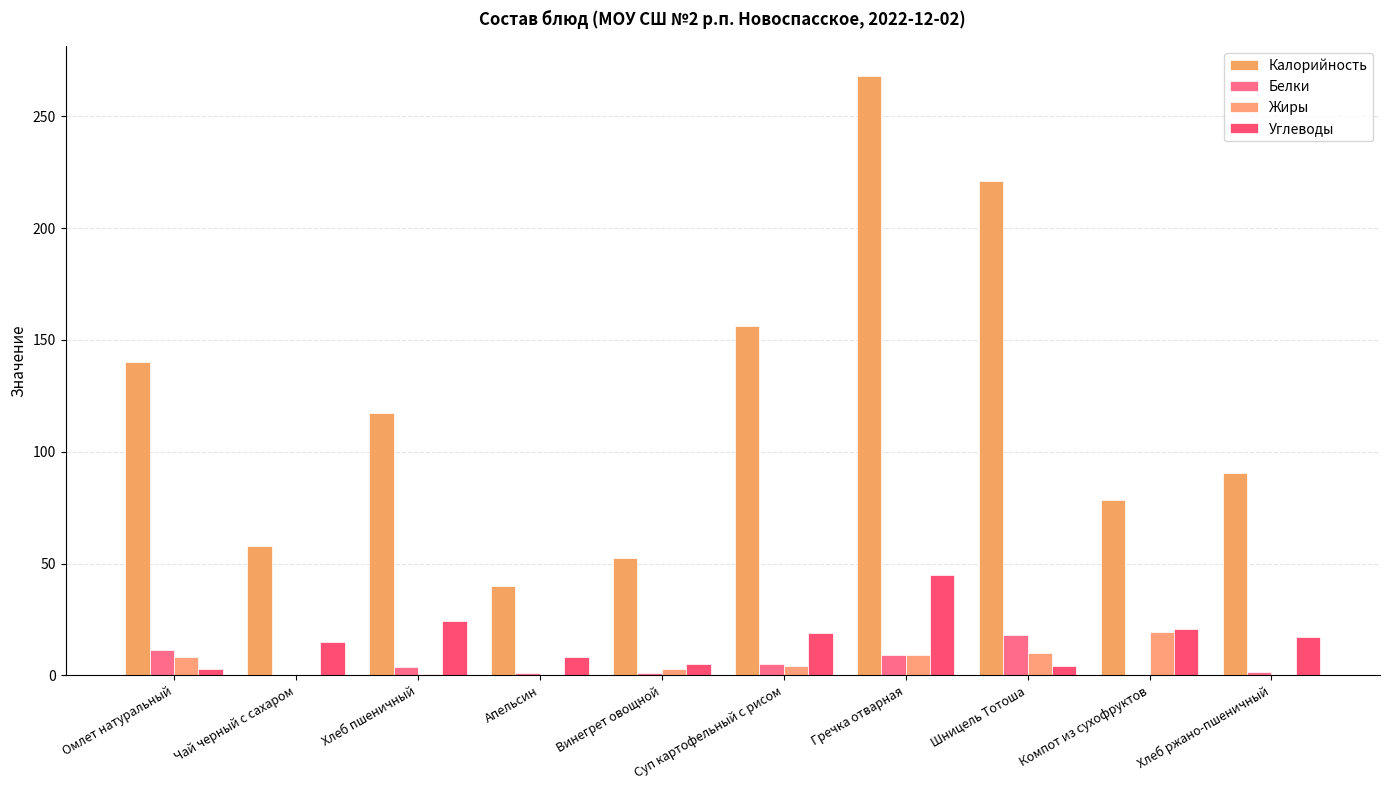

True or false: Калорийность has a value of 86.1 at Чай черный с сахаром.

False